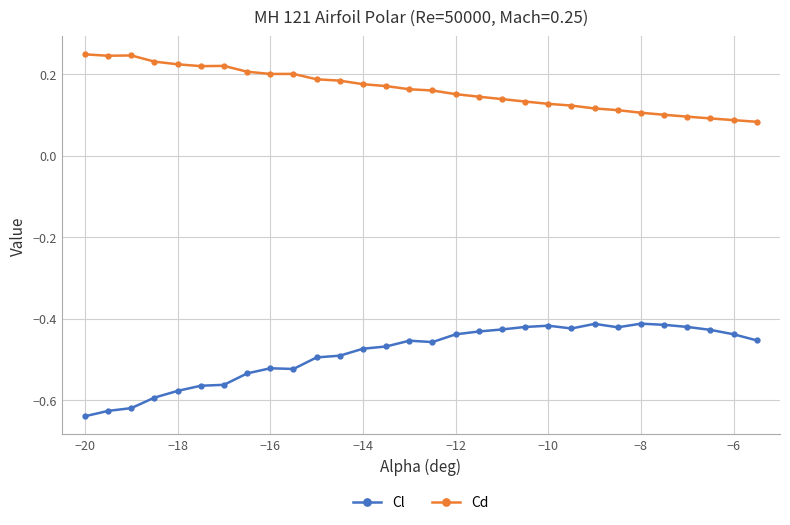

Which series has the largest total across all categories?

Cd